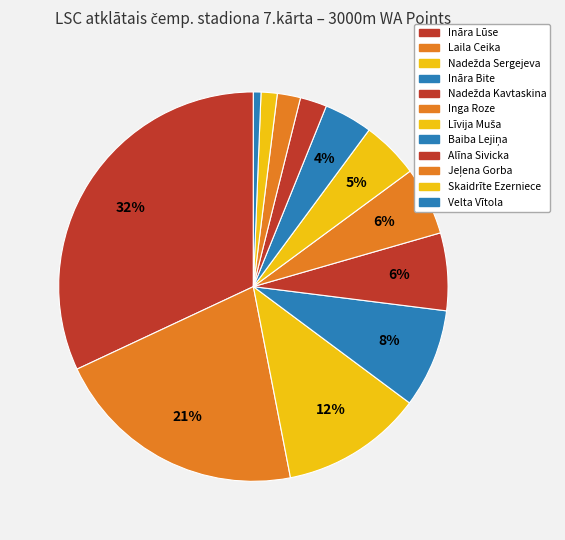

To the nearest percent, what is the combined percentage of Līvija Muša and Nadežda Sergejeva?

17%